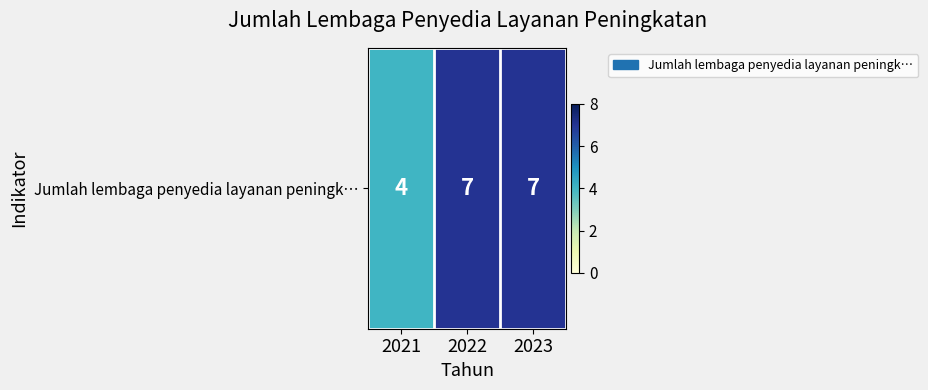

Rank the categories by value from lowest to highest.

2021, 2022, 2023